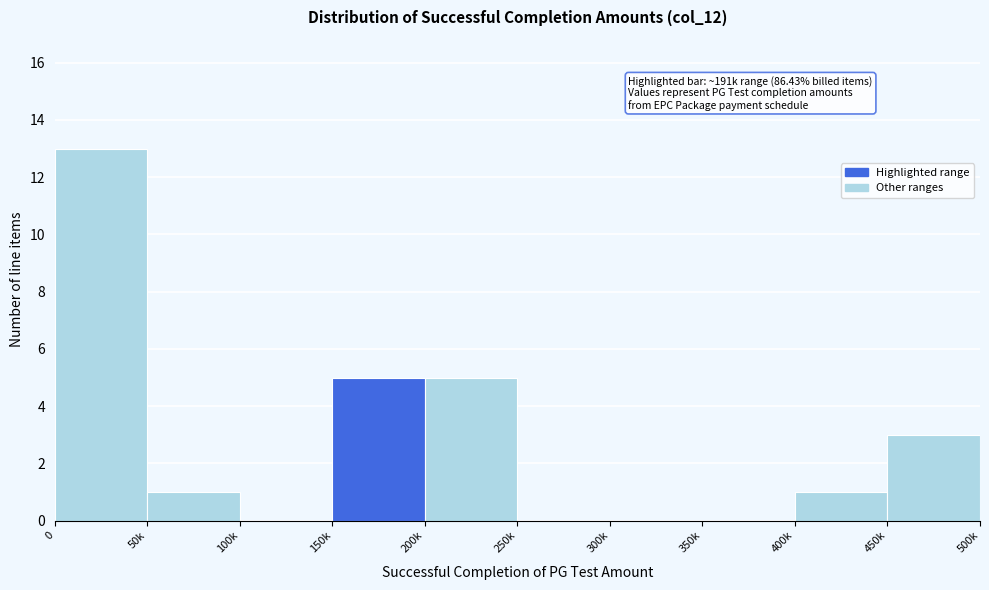

Reading right to left, list all the values displayed in this chart.

450k=3	400k=1	350k=0	300k=0	250k=0	200k=5	150k=5	100k=0	50k=1	0=13